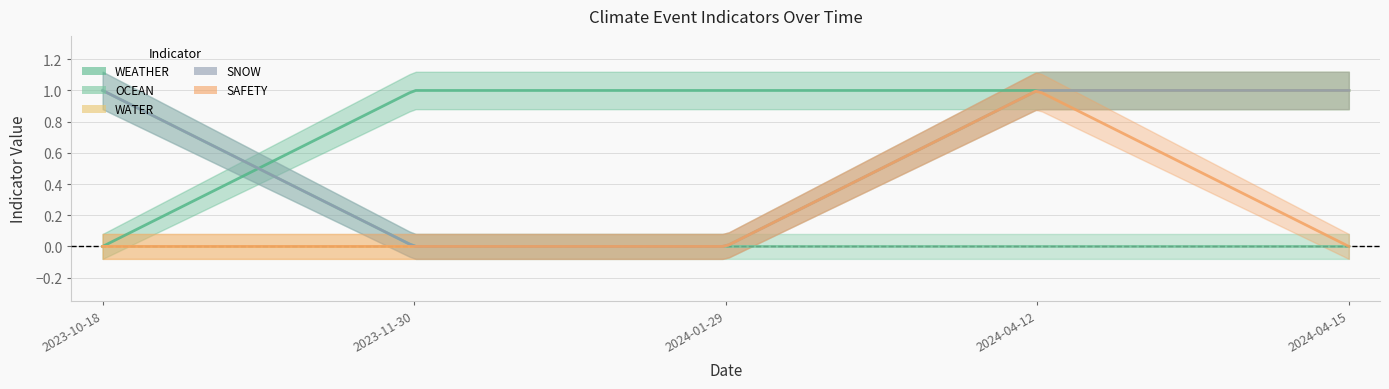

Which series has the widest spread of values?

WEATHER